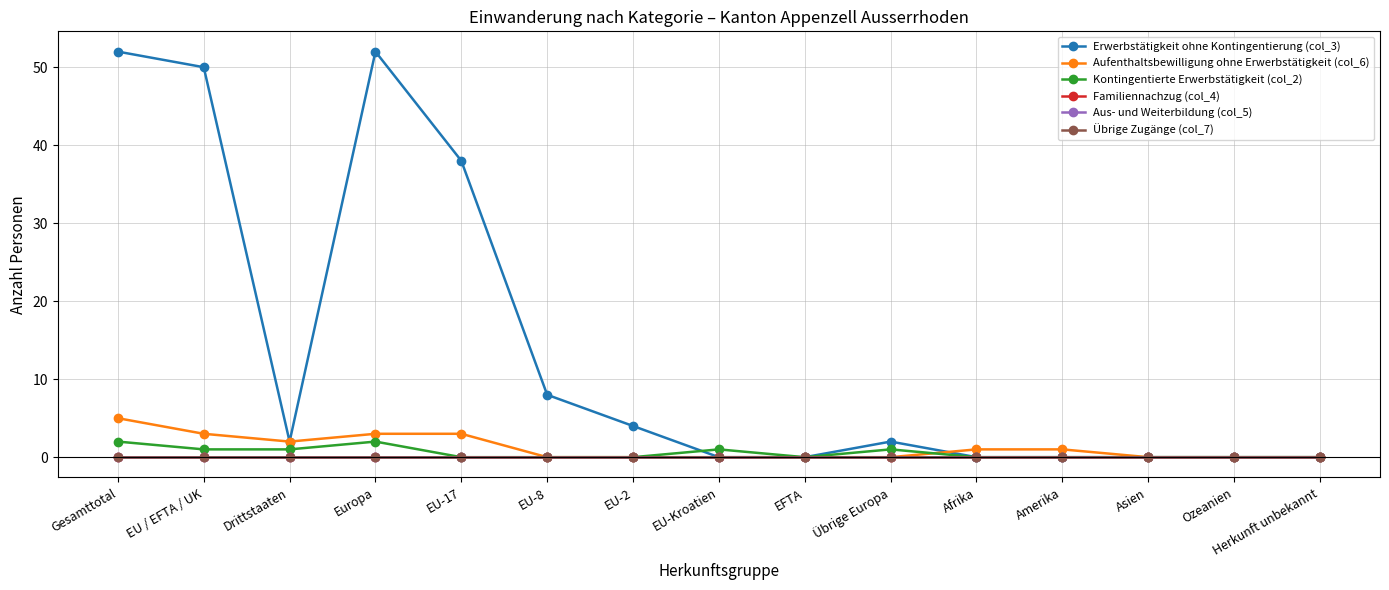

Which series has the largest total across all categories?

Erwerbstätigkeit ohne Kontingentierung (col_3)